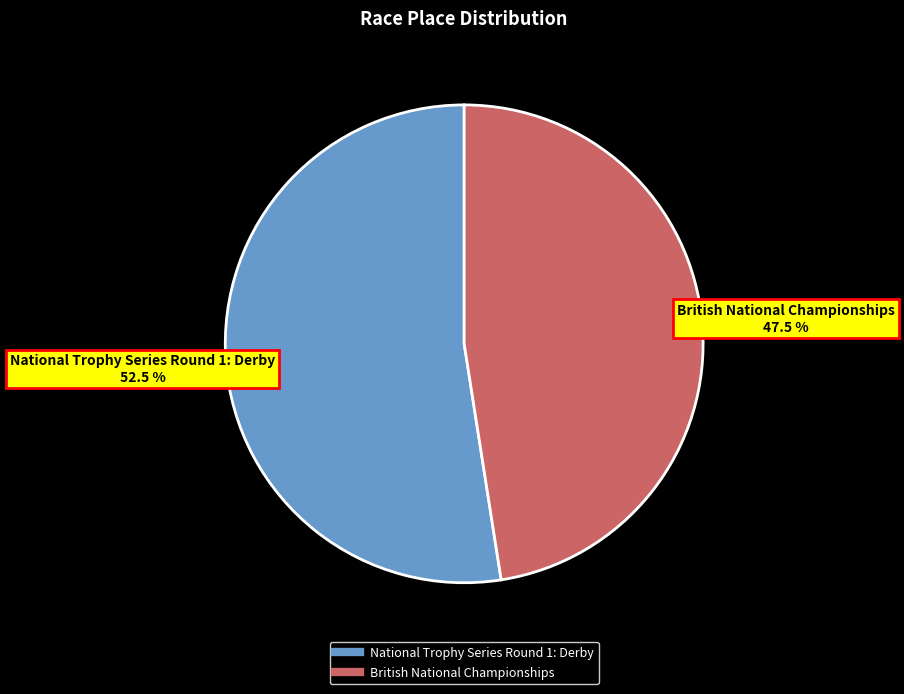

Approximately how many times larger is the value at National Trophy Series Round 1: Derby compared to British National Championships?

1.1